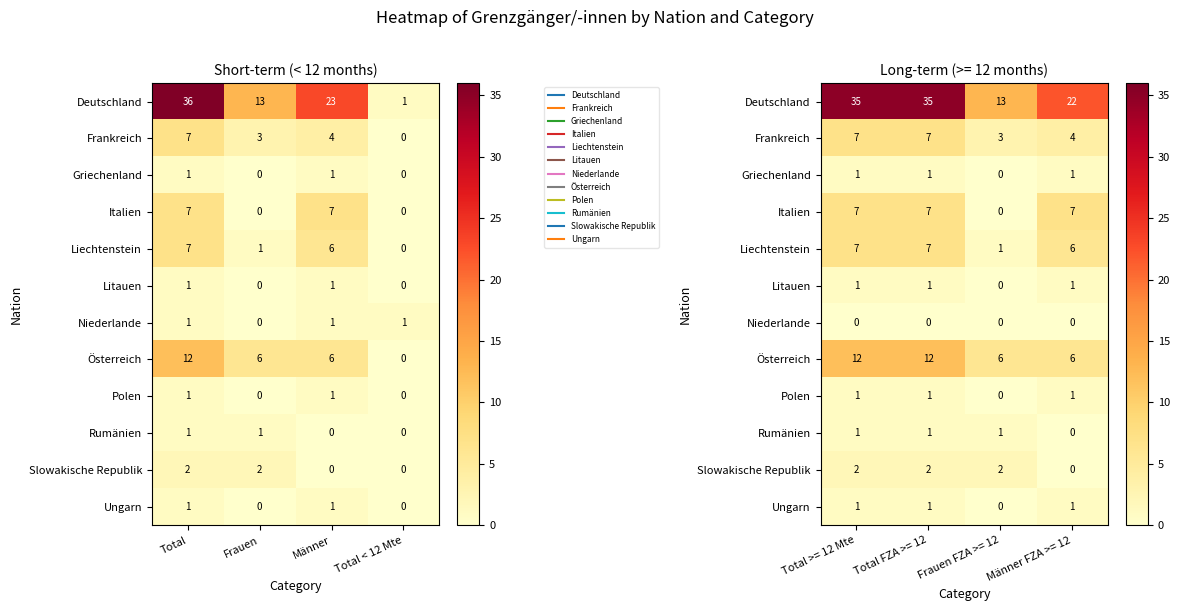

How many series are shown in this chart?

12